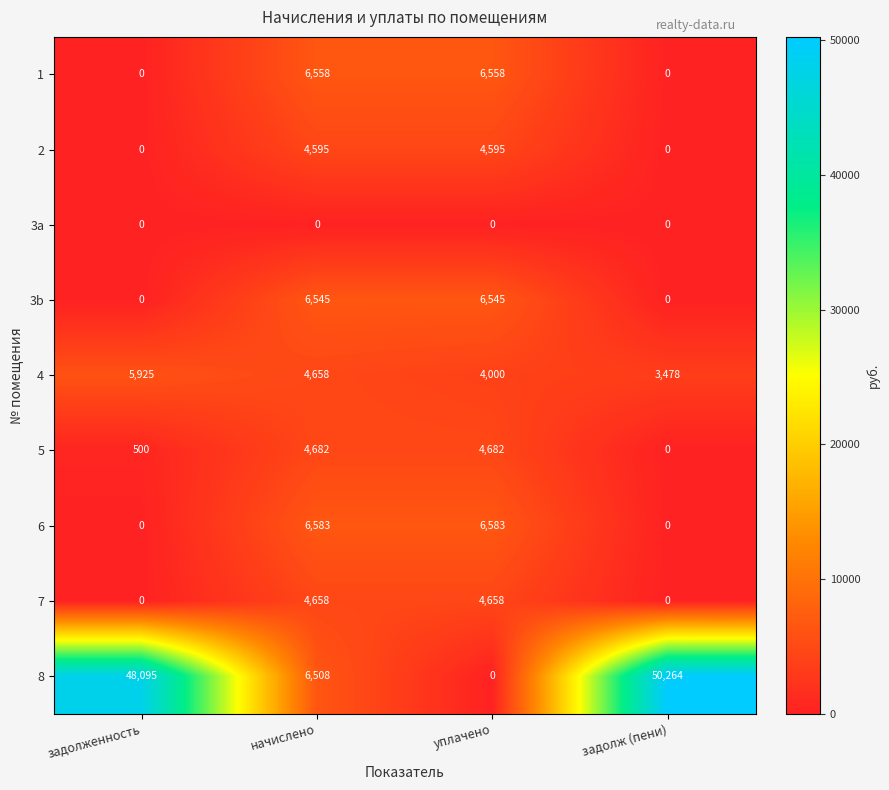

Which series has the largest total across all categories?

8